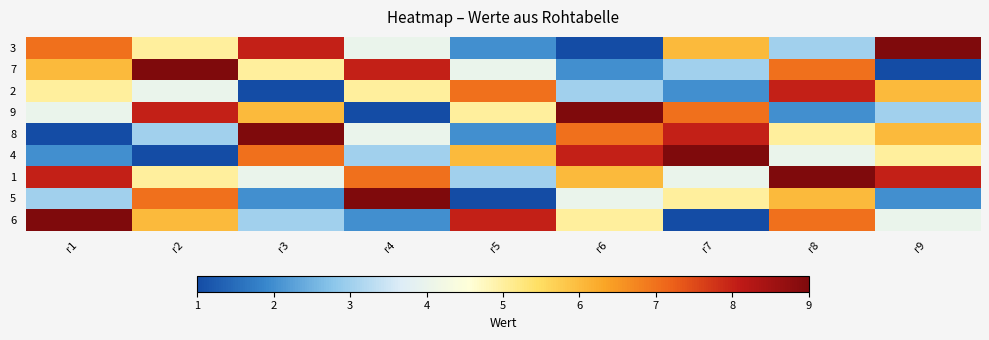

Where does the 3 series first go above 5?

r1